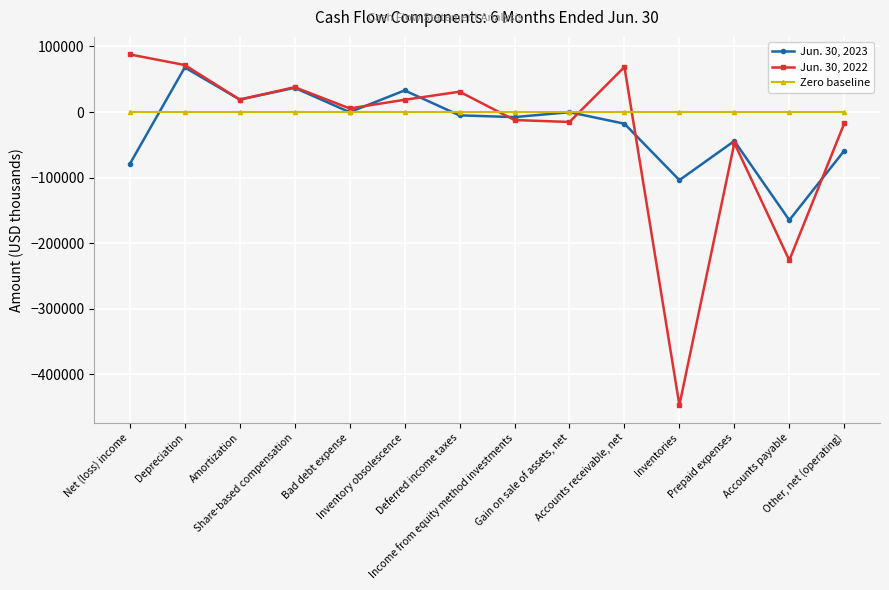

How many series are shown in this chart?

3